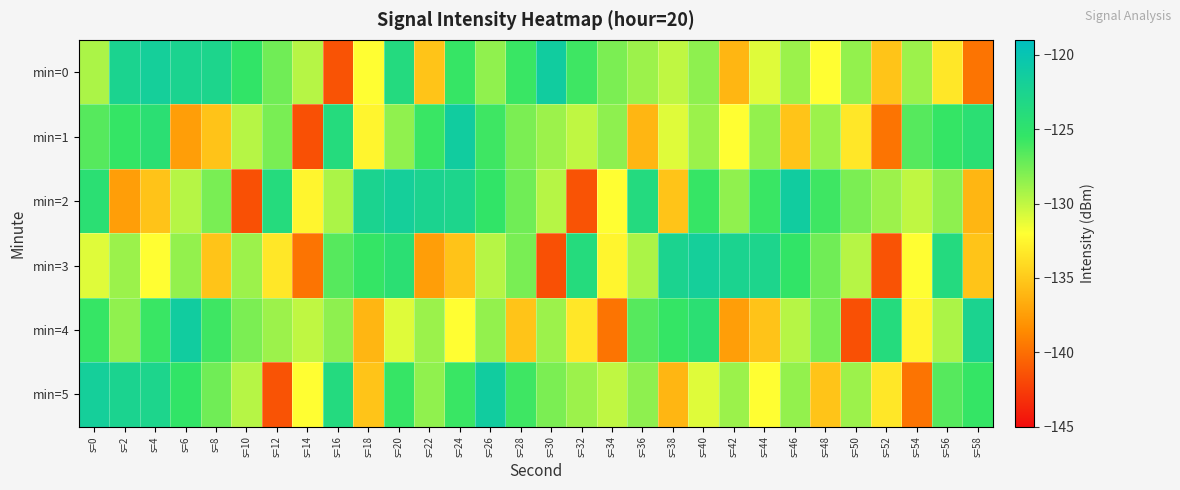

At which category is the sum across all series the highest?

s=20